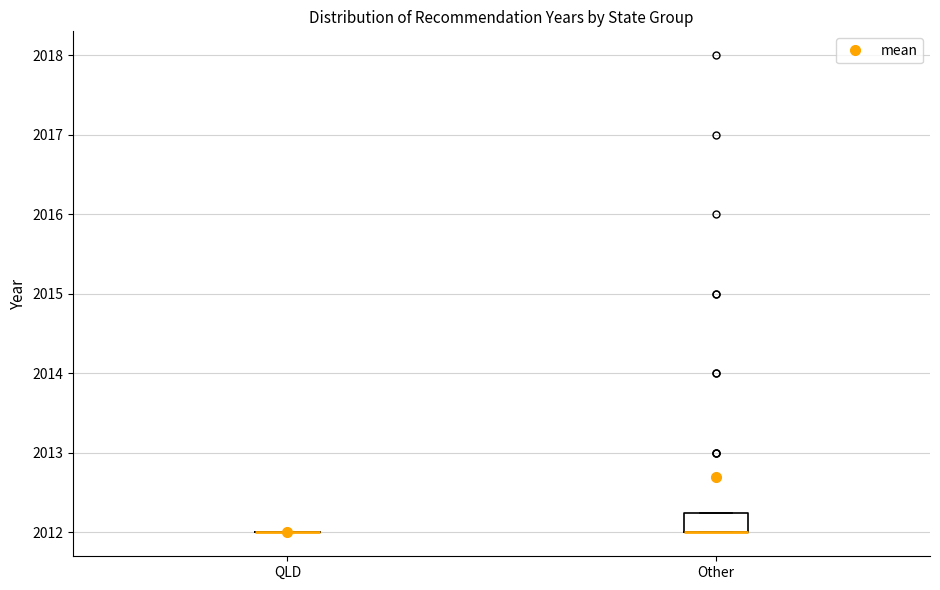

Where is the upper edge of the box for Other on the y-axis? The values are not printed on the chart, so give them approximately, as read against the axis.

2012.3